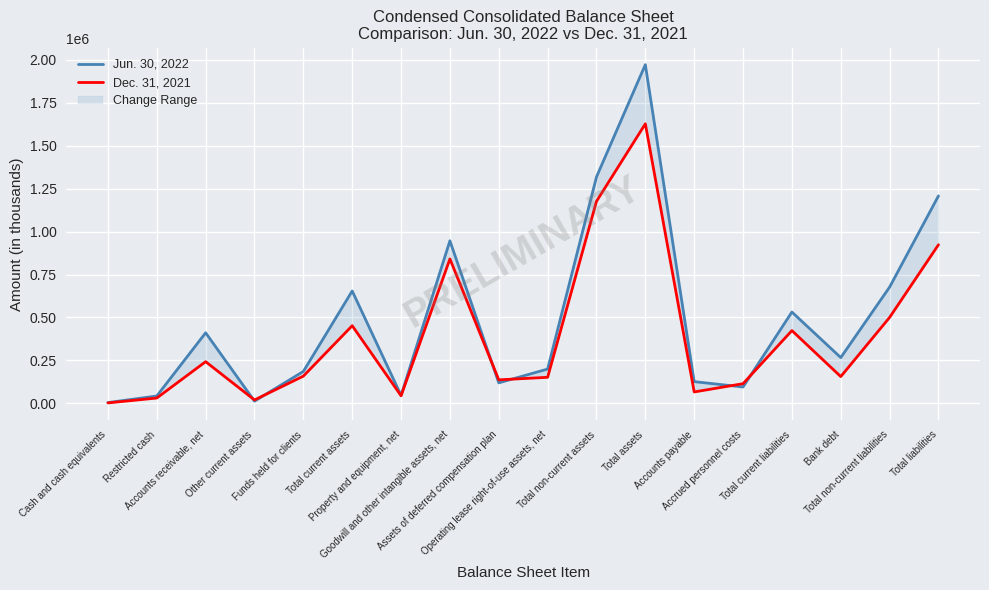

What is the total value across all series at Total liabilities?

2131460